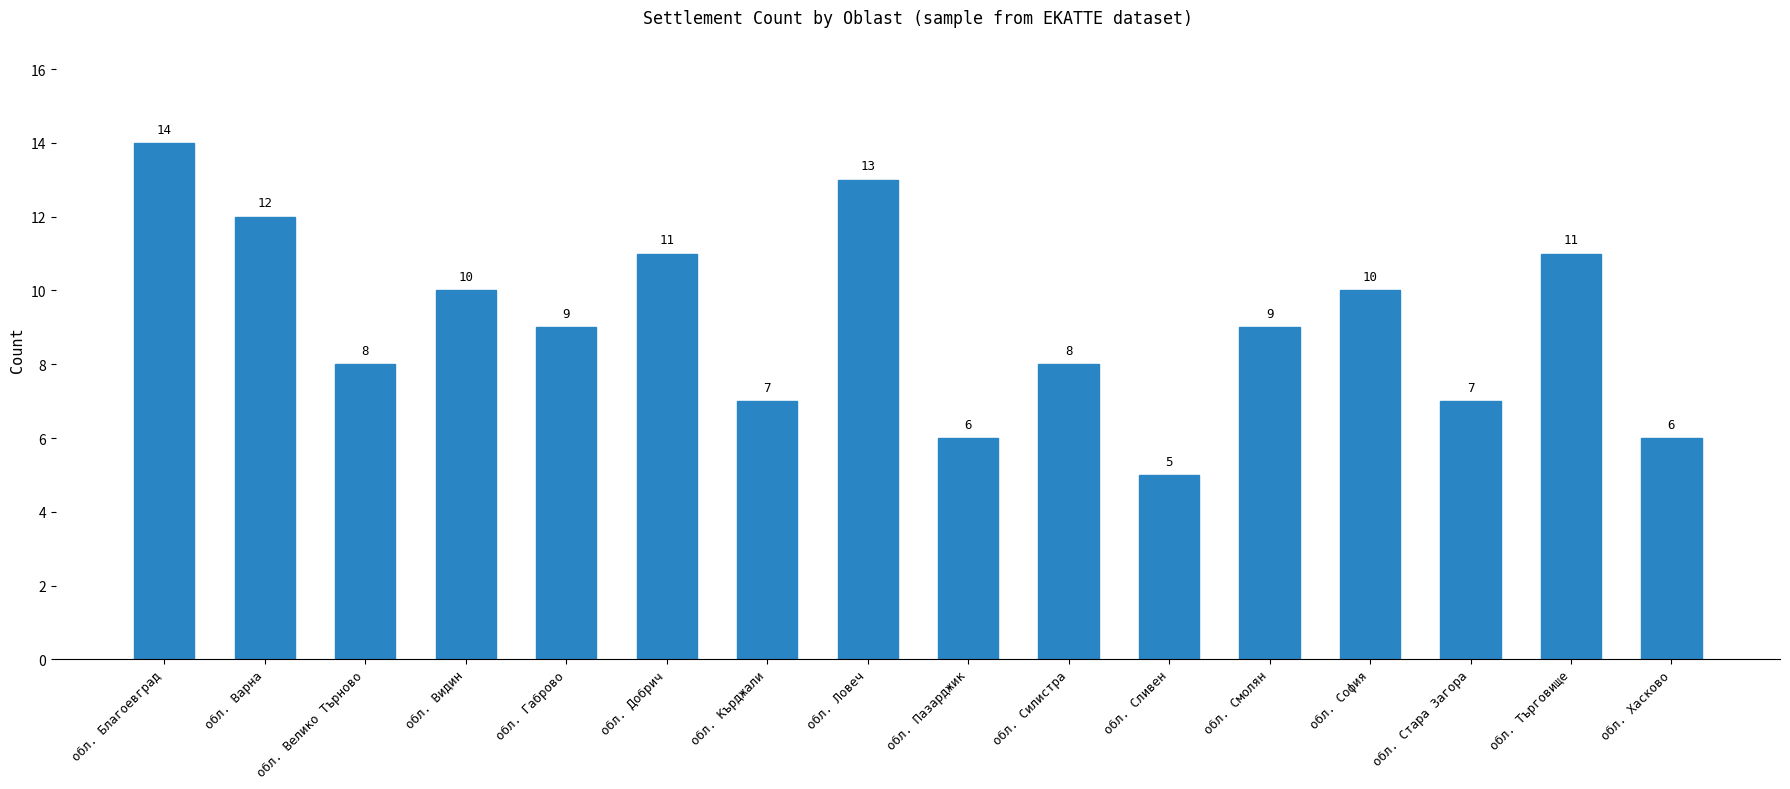

Approximately how many times larger is the value at обл. Благоевград compared to обл. София?

1.4